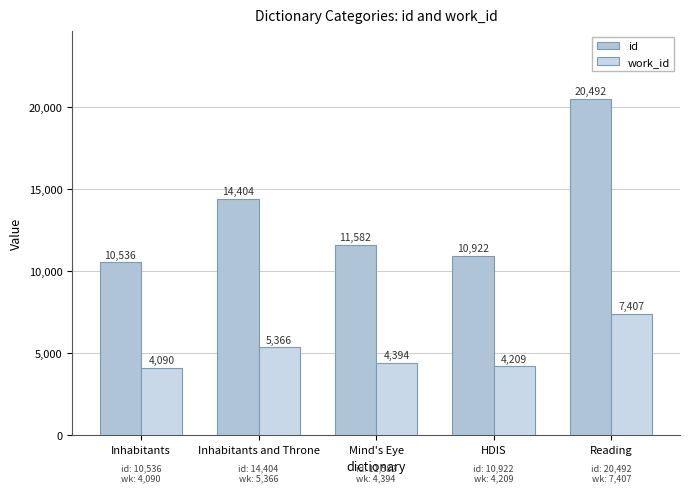

What is the sum of the id values at Mind's Eye and Reading?

32074